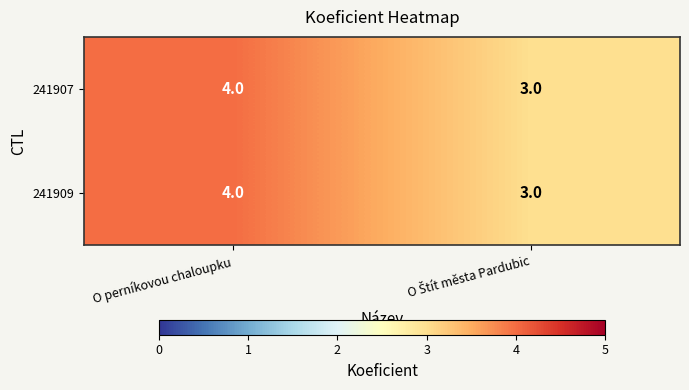

What is the sum of all 241907 values?

7